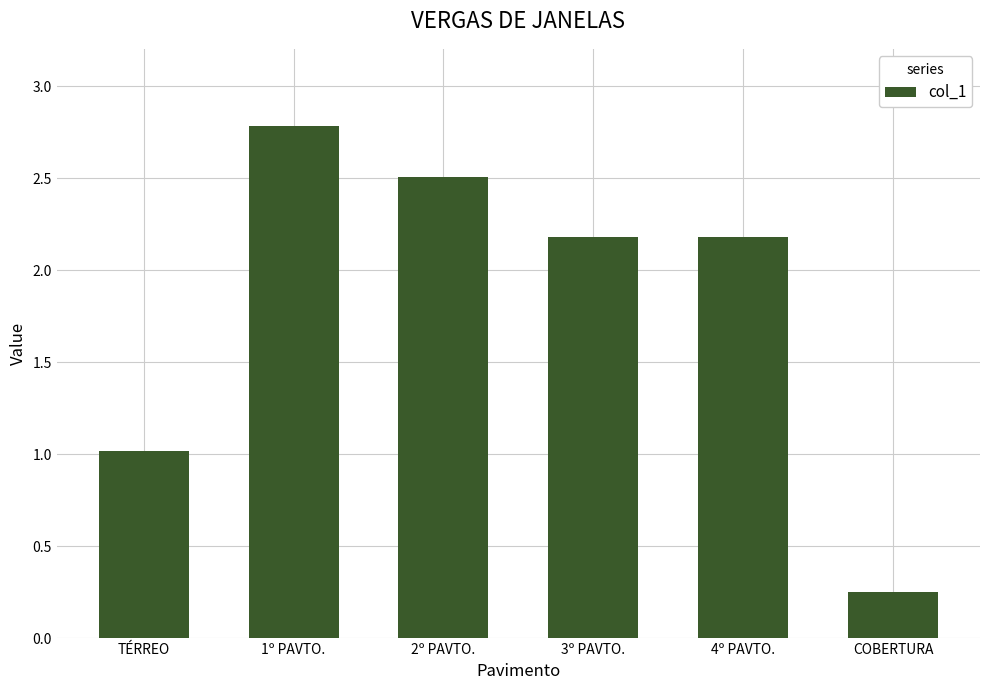

Is it true that the value at 2º PAVTO. is 2.5?

True